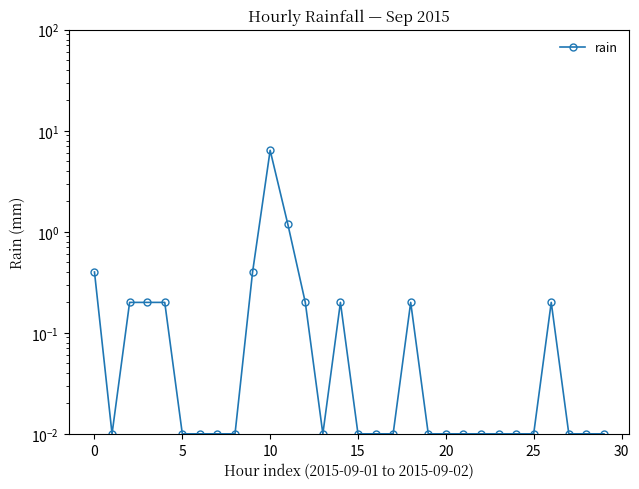

What is the average value?

0.3